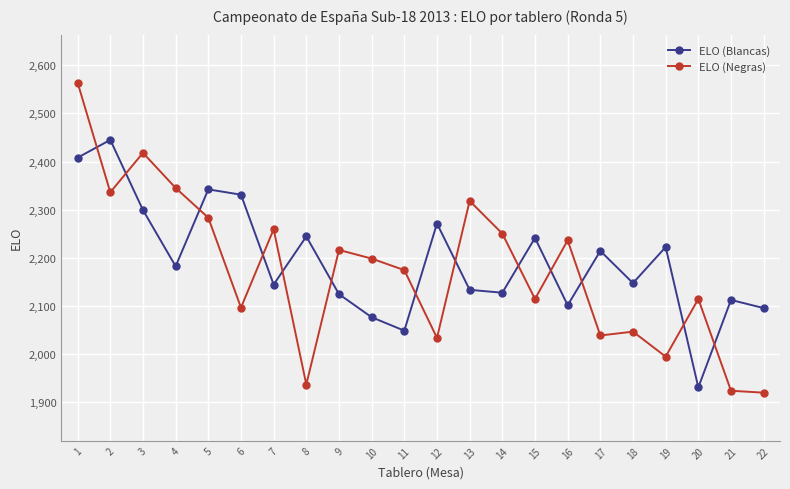

Rank the series at 16 from lowest to highest value.

ELO (Blancas), ELO (Negras)